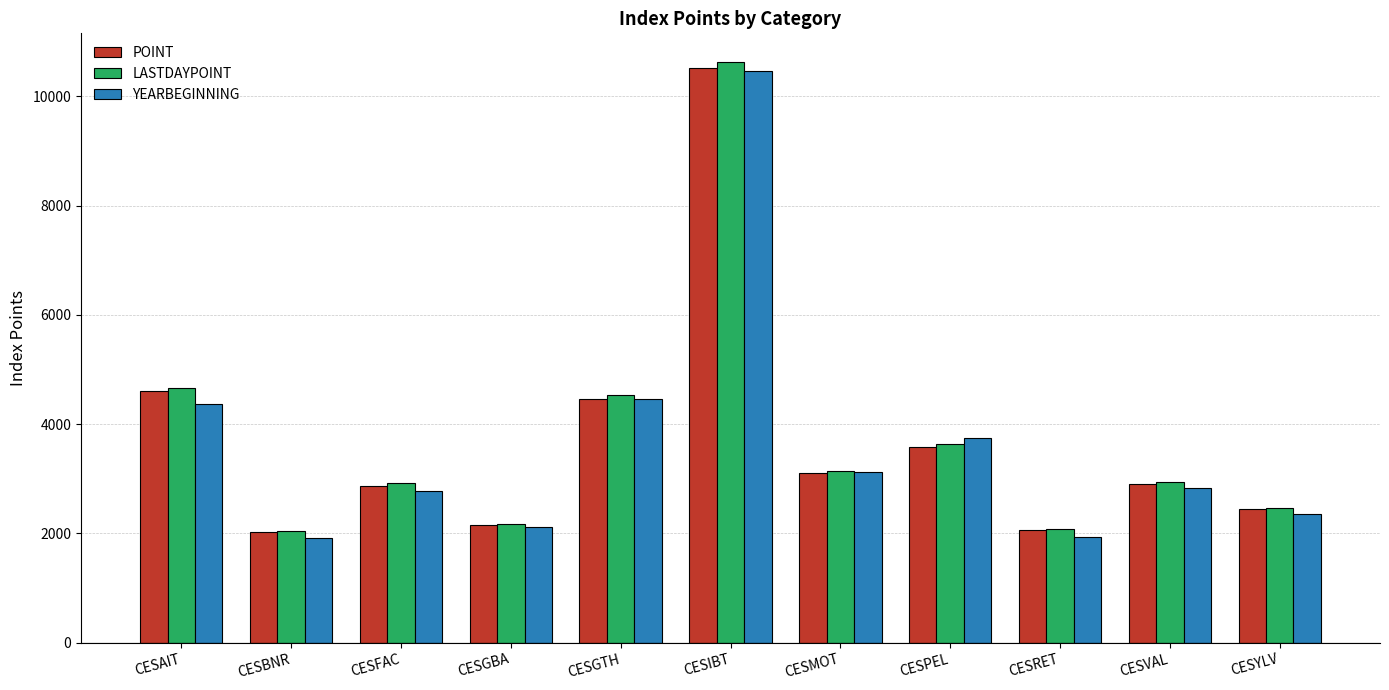

What is the total value across all series at CESMOT?

9375.5